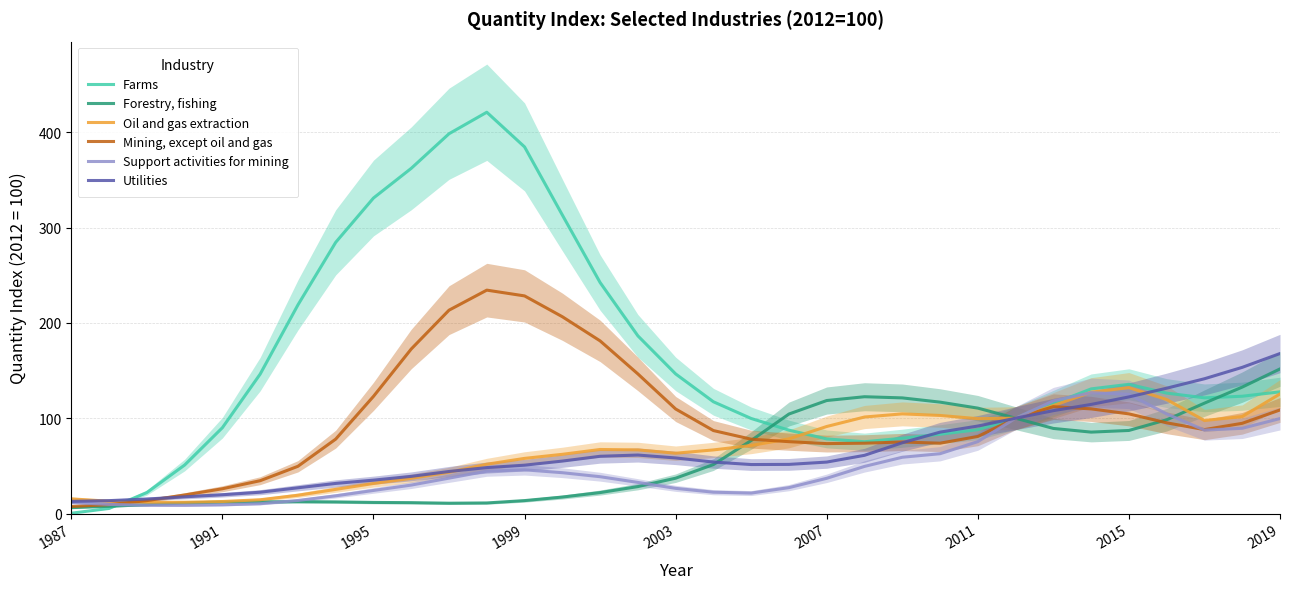

Which series ends up on top after the final intersection of Forestry, fishing and Utilities?

Forestry, fishing